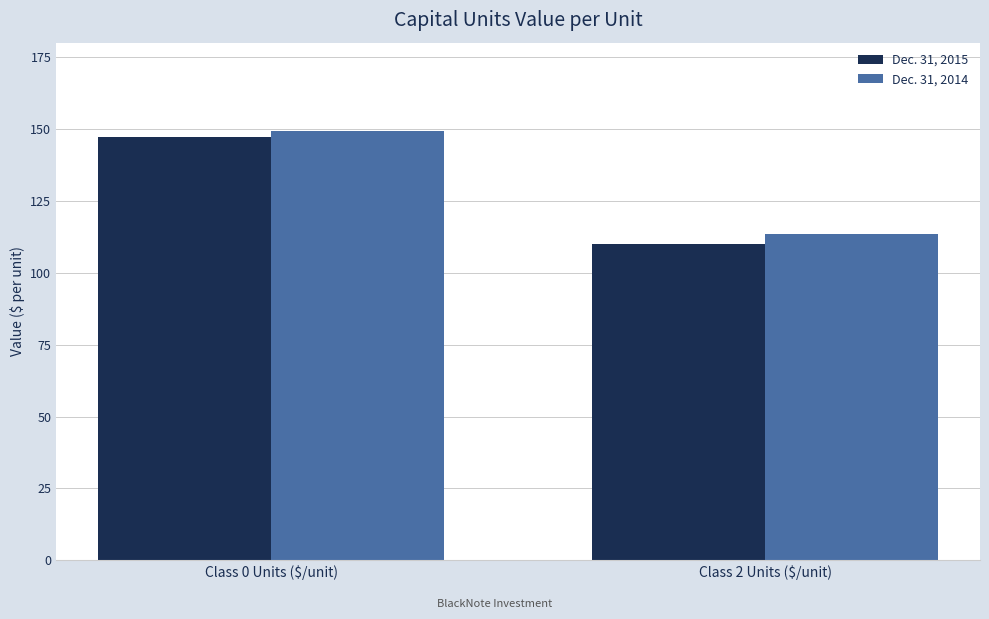

How many groups of bars are there?

2